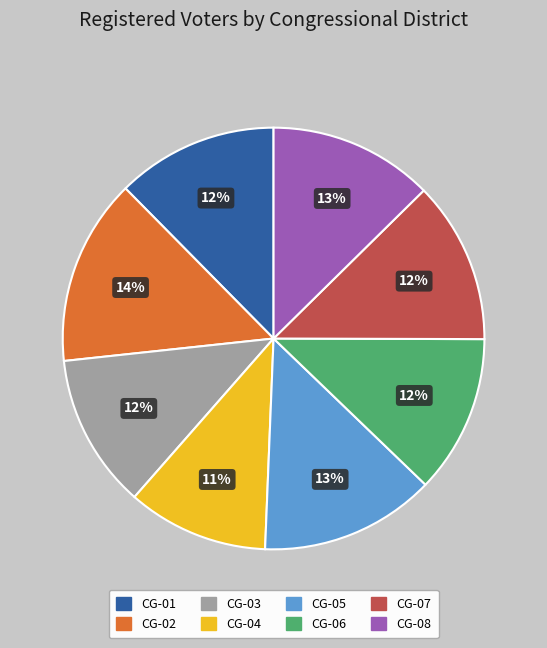

Which category has the biggest portion of the pie?

CG-02